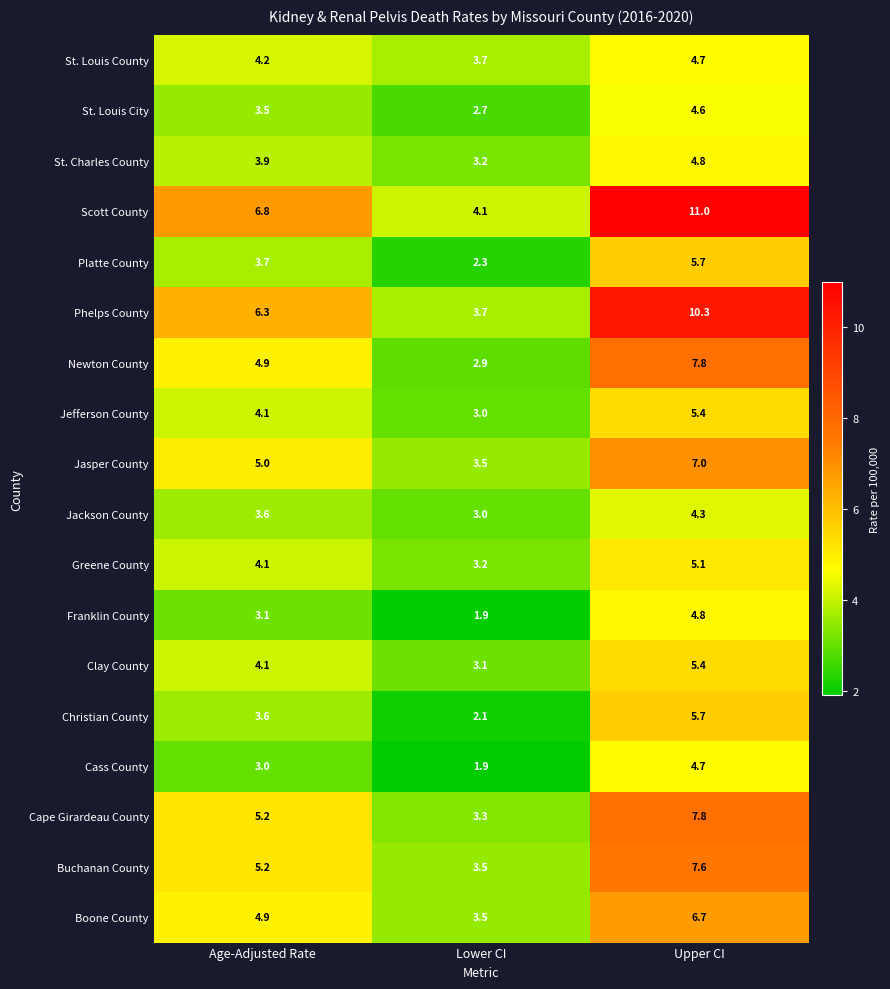

At which category does the chart reach its minimum across all series?

Lower CI